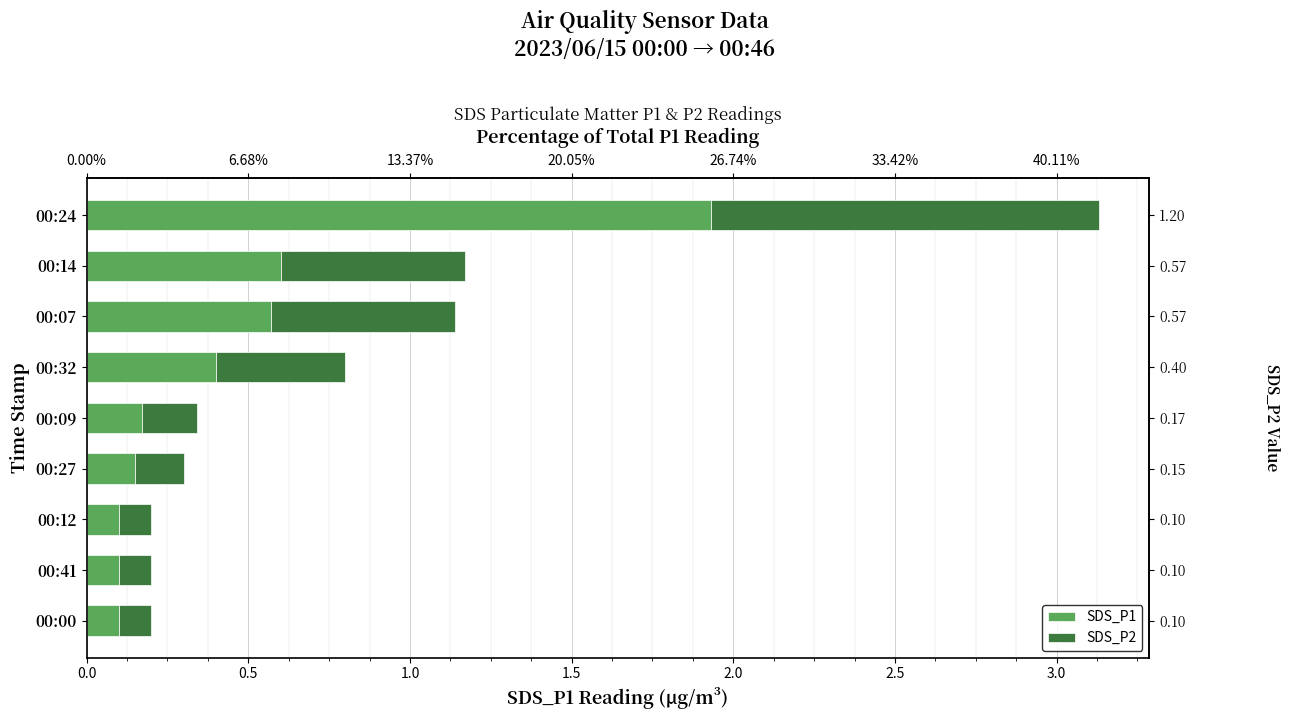

What position from the left is 00:12?

7